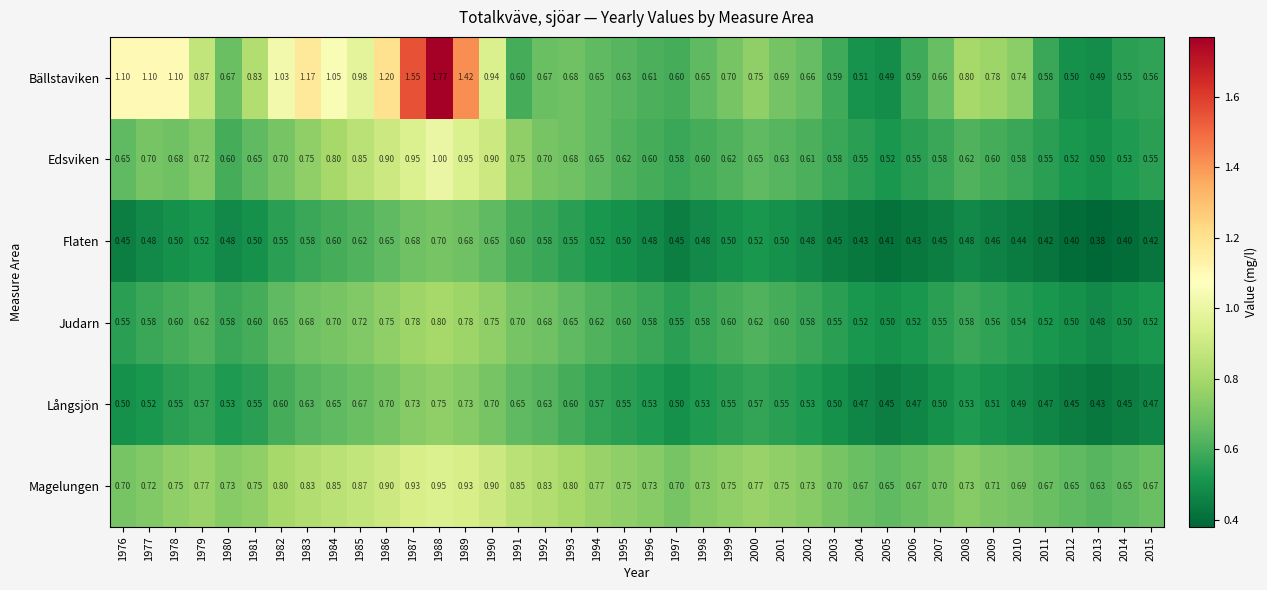

Rank the series at 1997 from highest to lowest value.

Magelungen, Bällstaviken, Edsviken, Judarn, Långsjön, Flaten